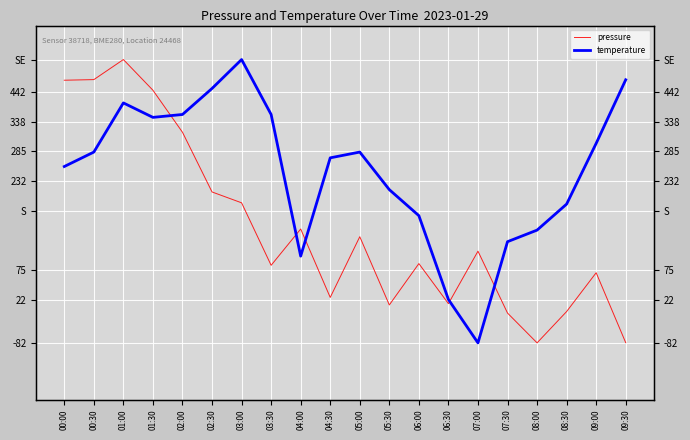

Between which two adjacent categories do temperature and pressure first intersect?

01:30 and 02:00